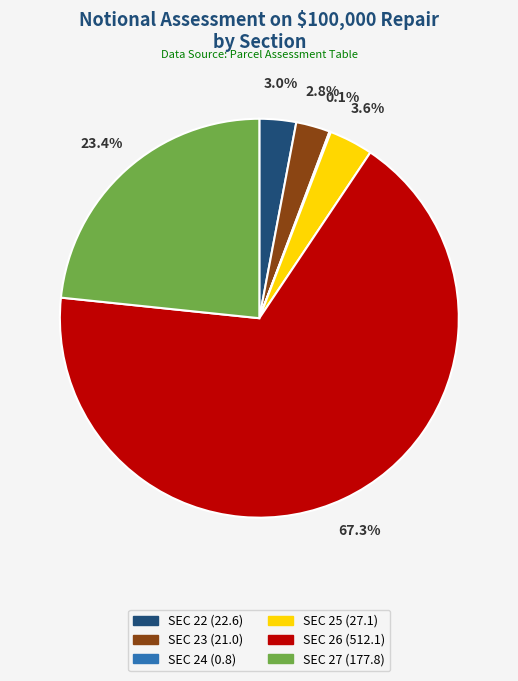

Is there a majority slice in this chart?

Yes